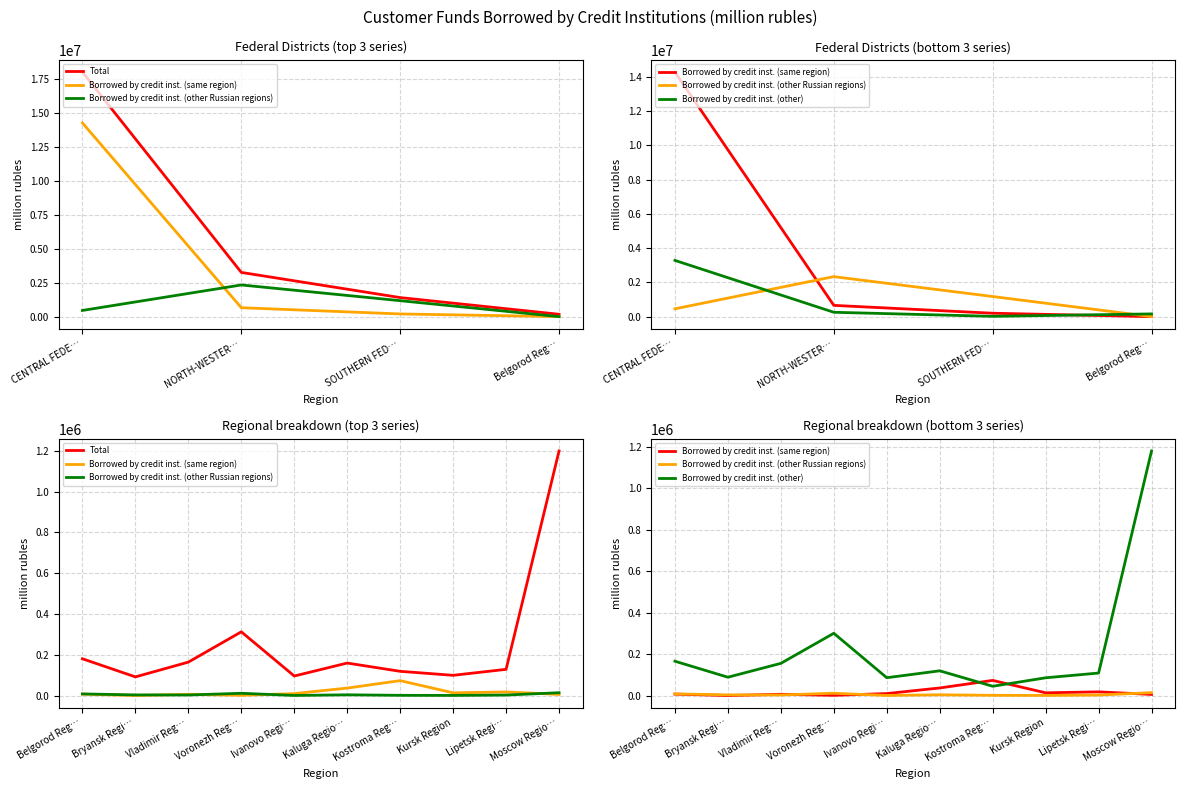

True or false: Borrowed by credit inst. (same region) and Total cross at least once.

False